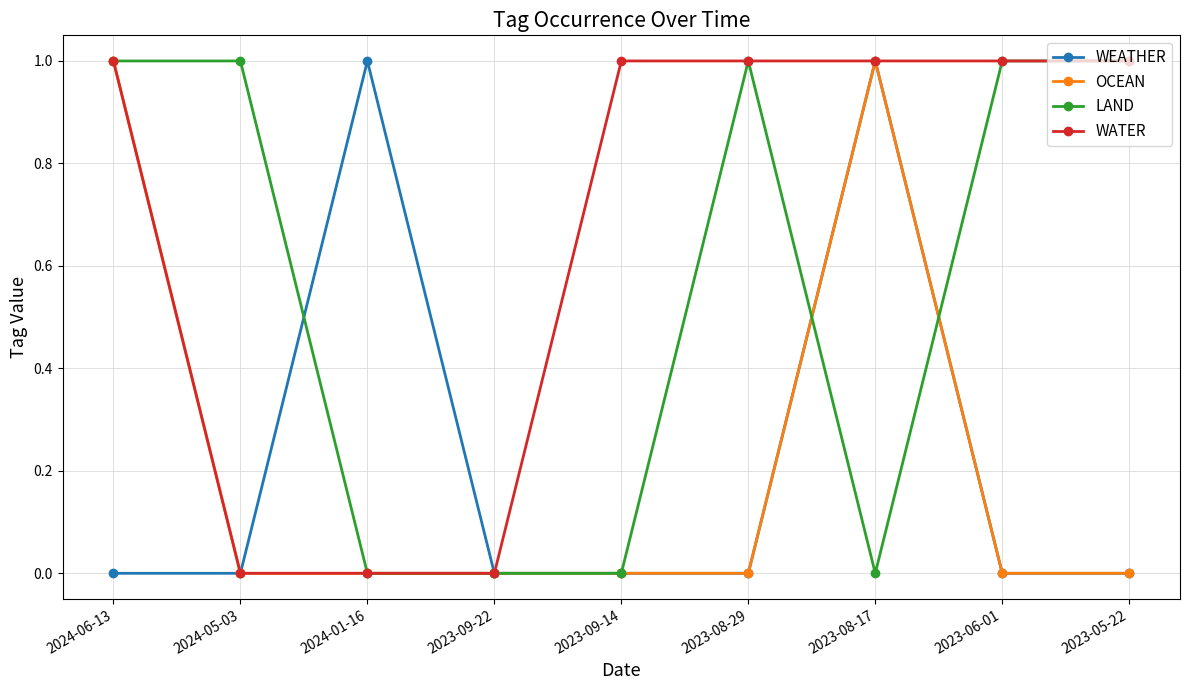

What is the value of the WATER point at the 6th from the left?

1